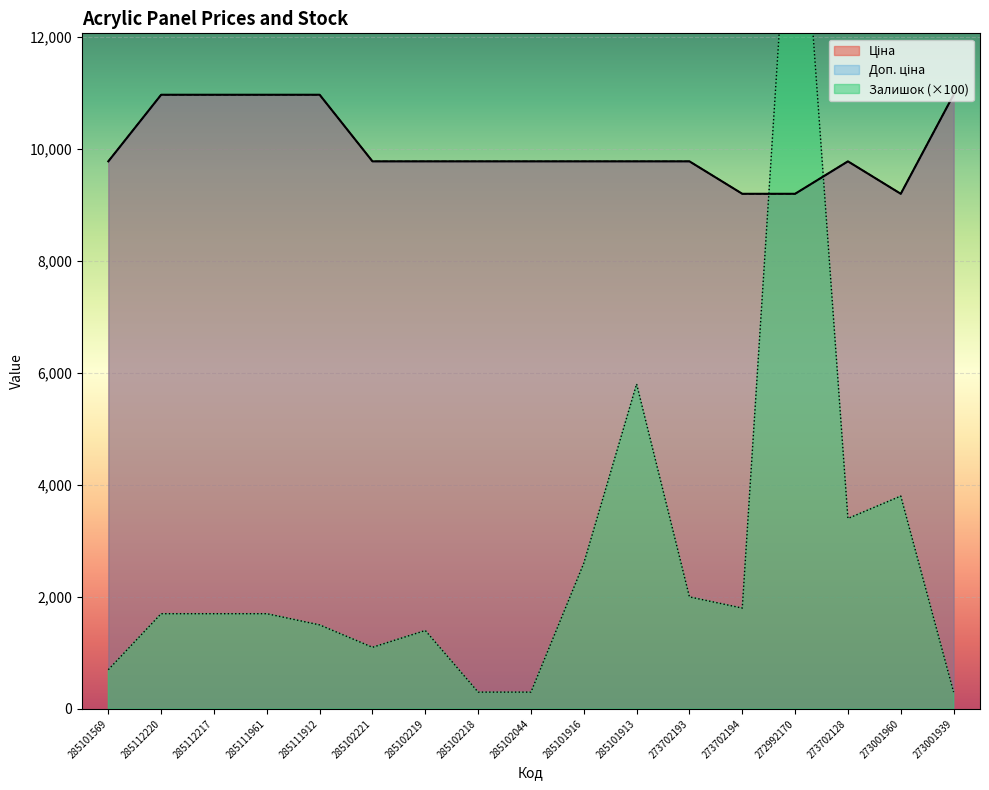

What is the value of the Залишок point at the 9th from the left?

300.0